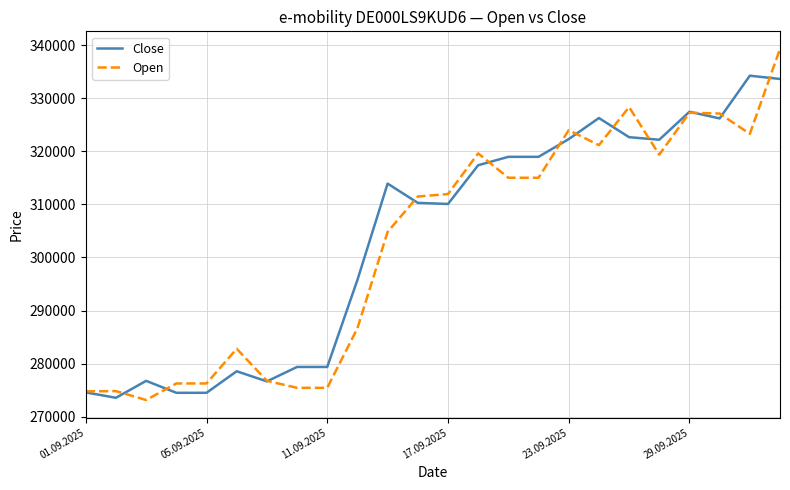

Which series has the widest spread of values?

Open